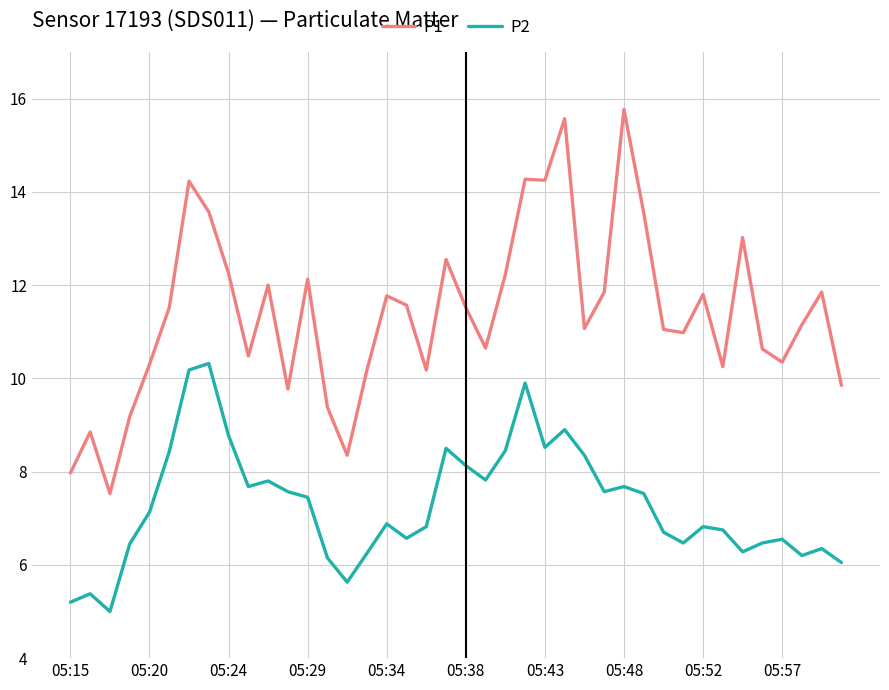

Does the chart display data point markers on the line(s)?

No